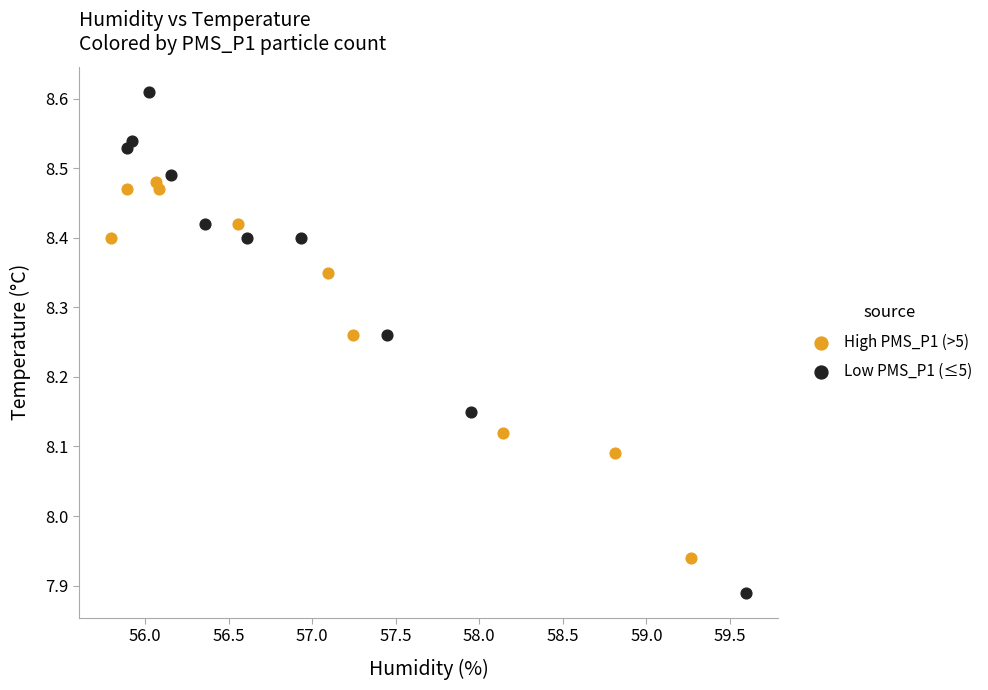

Which series reaches the minimum Y coordinate?

Low PMS_P1 (≤5)